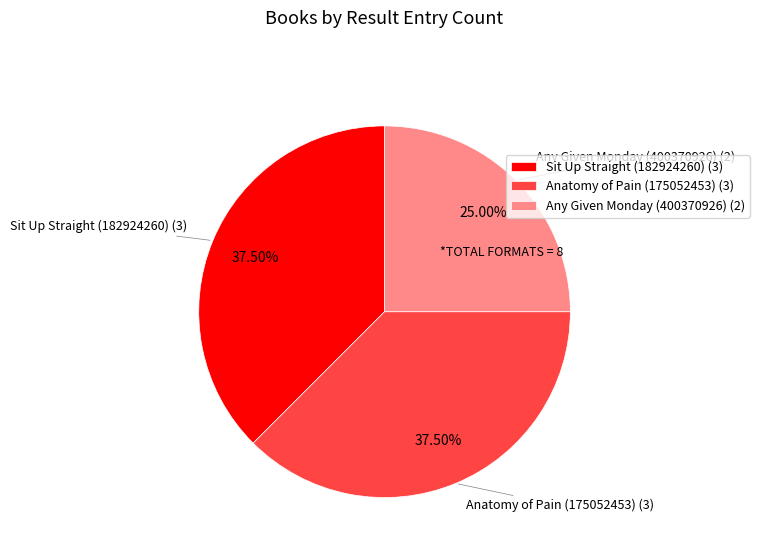

Is Sit Up Straight (182924260) the majority of the pie?

No